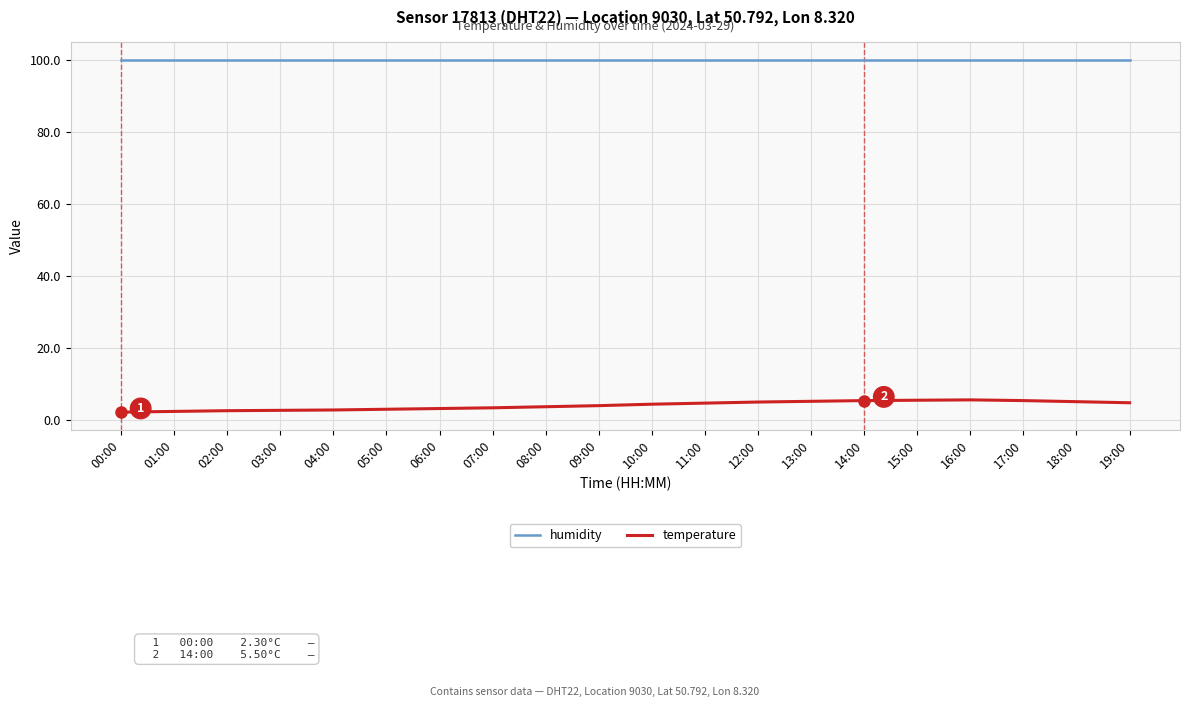

Which series has the widest spread of values?

temperature